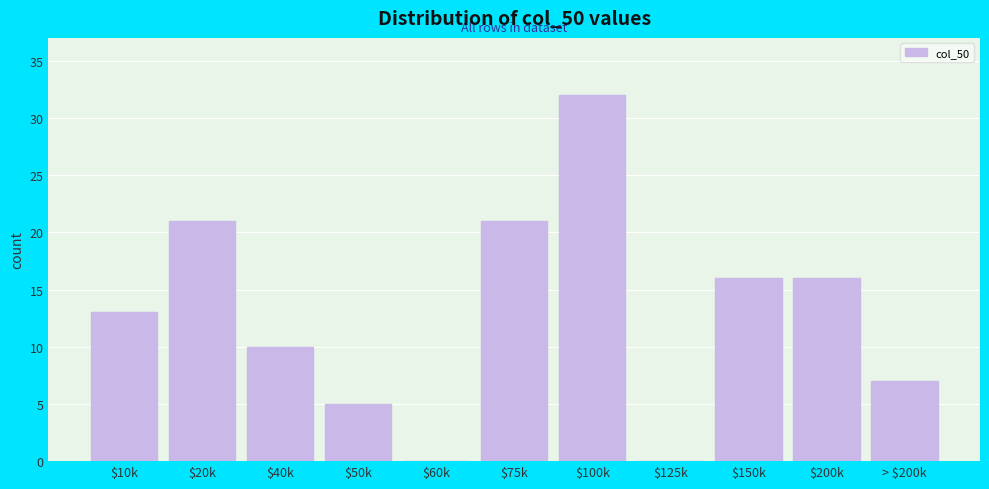

What is the approximate value at $40k?

10